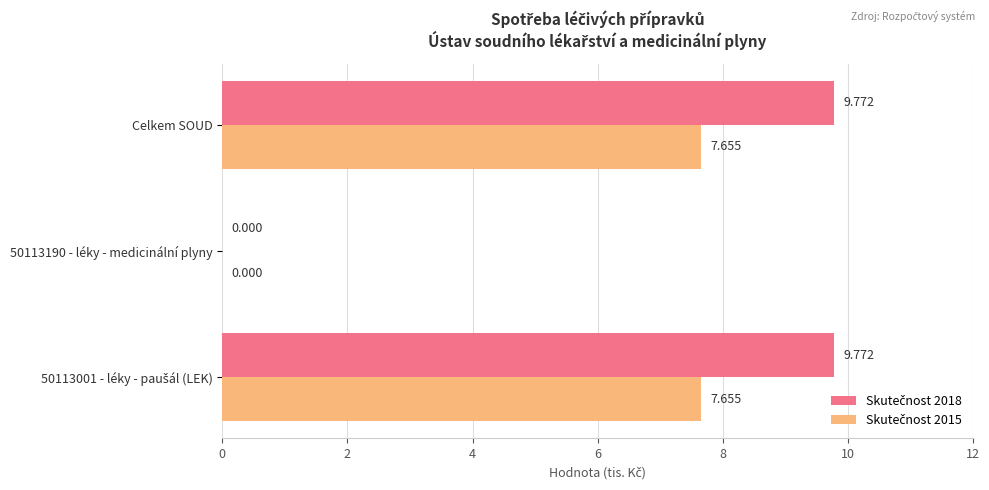

Count the number of data series in this chart.

2